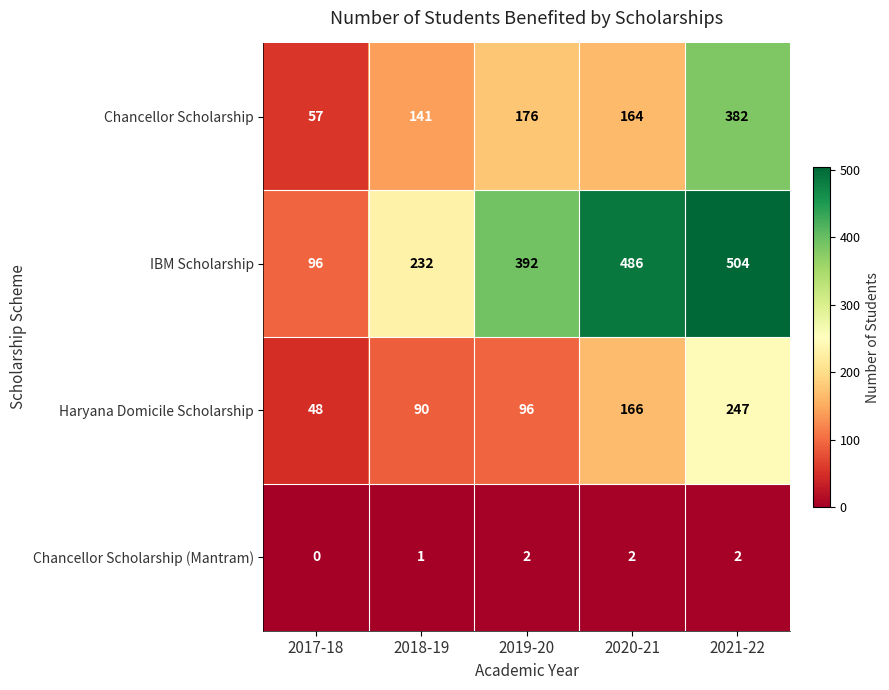

What is the maximum value shown in the chart?

504